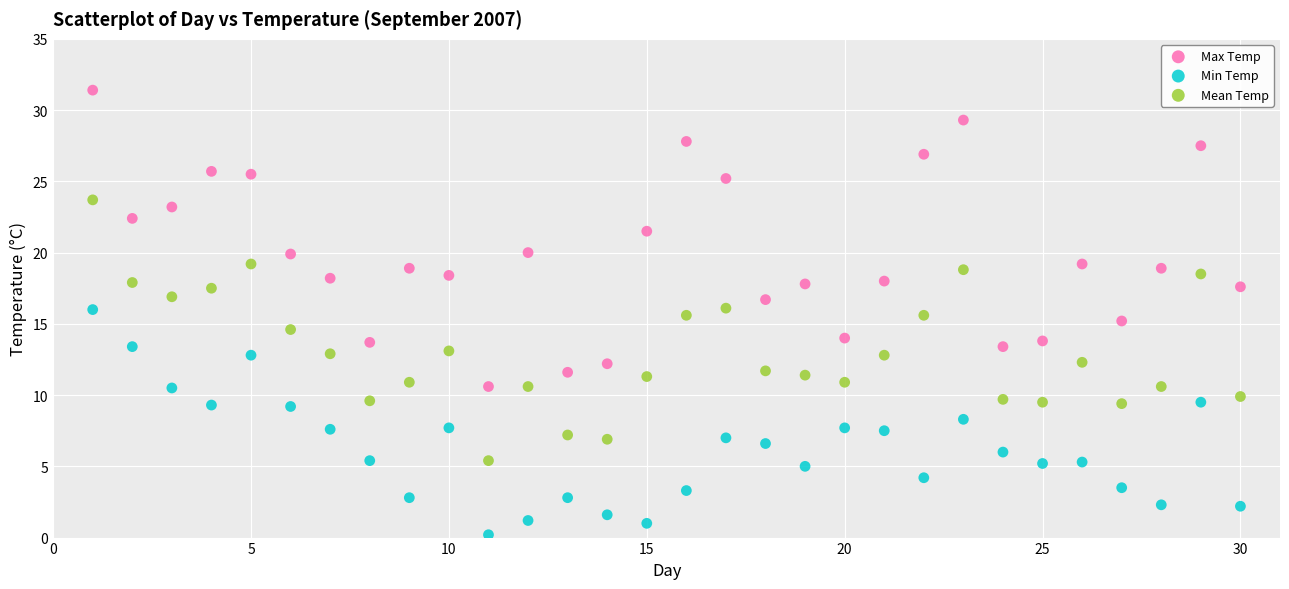

Which series has the largest Y range (max minus min)?

Max Temp